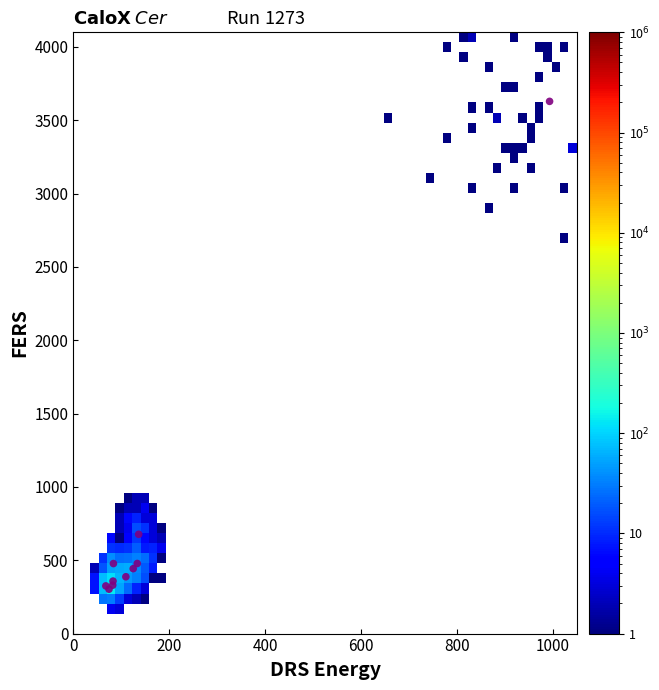

What Y value in the scatter plot is closest to 1965?

677.1